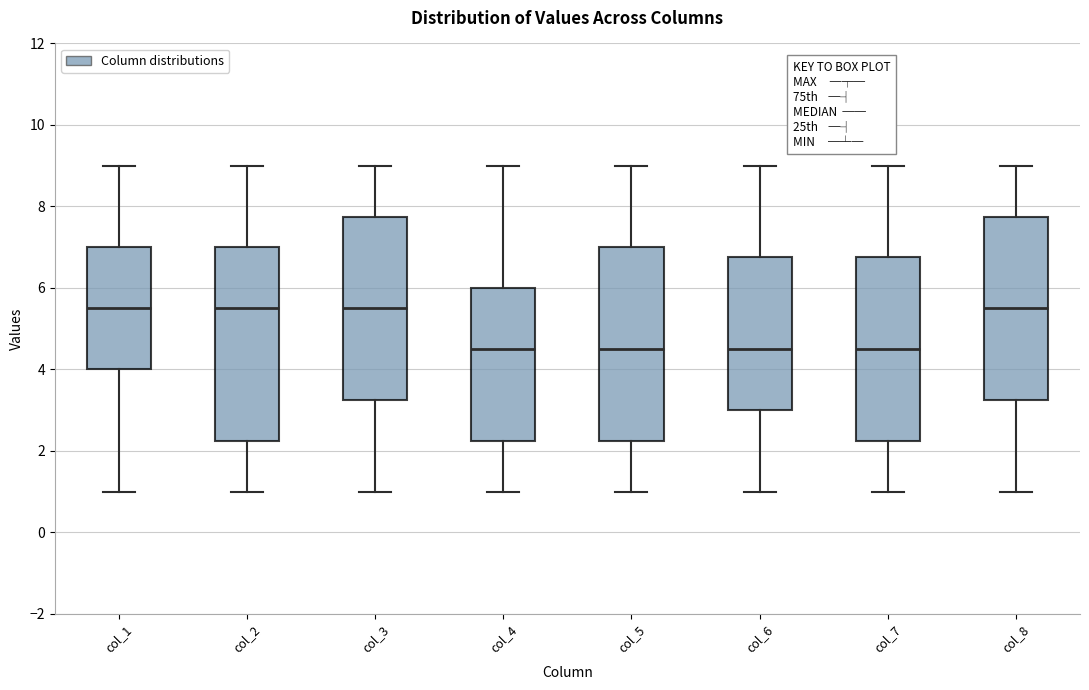

Where does the lower whisker of the box for col_2 end on the y-axis? The values are not printed on the chart, so give them approximately, as read against the axis.

1.0